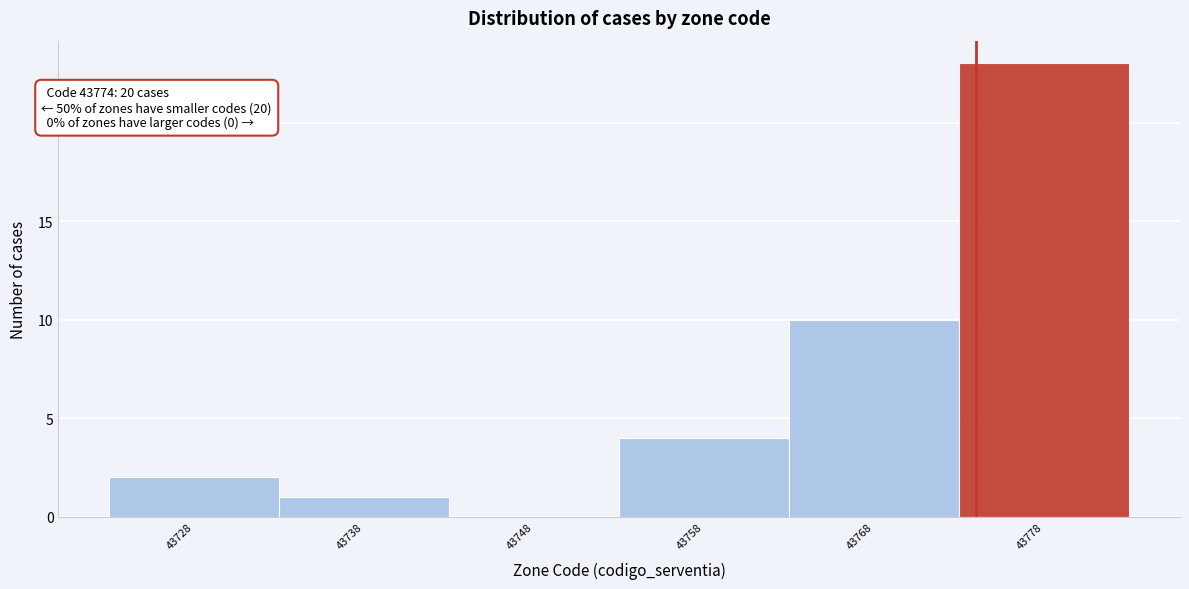

Which range on the x-axis has the tallest bar?

43773 to 43783